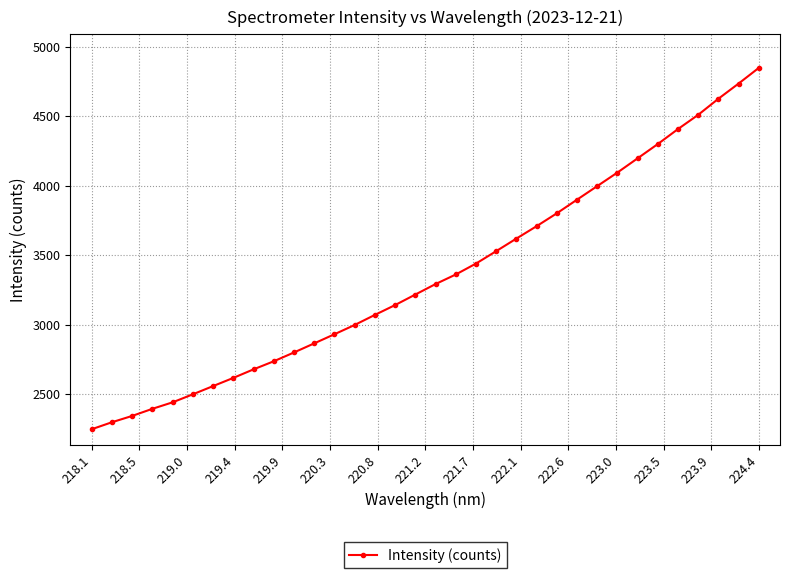

What is the value of the 26th point from the left?

3996.6